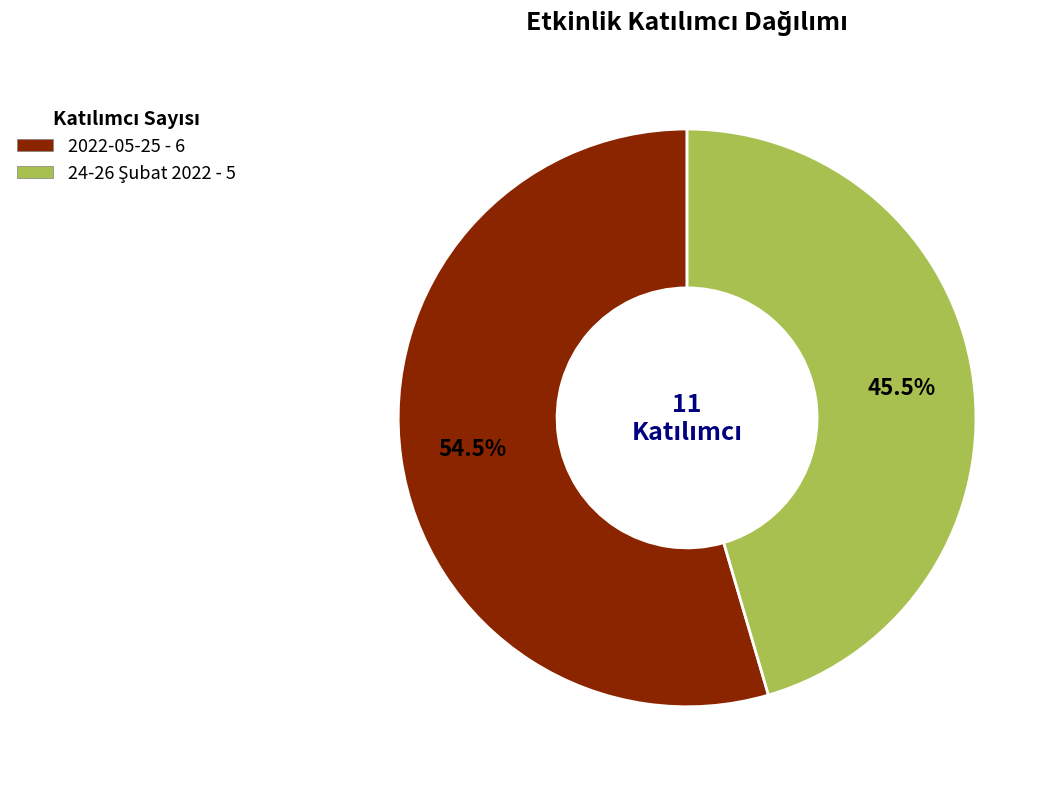

Which category has the biggest portion of the pie?

2022-05-25